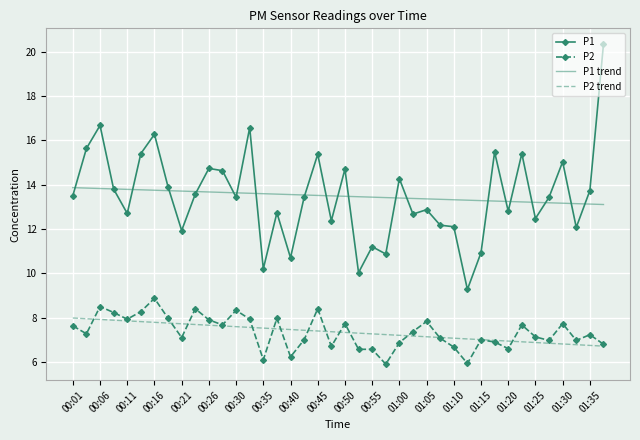

True or false: P2 trend and P1 trend intersect in this chart.

False